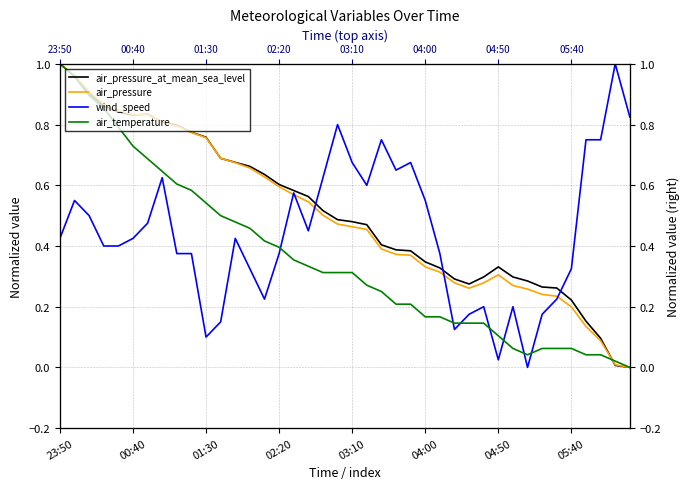

In air_pressure_at_mean_sea_level, how many points are higher than both neighbors (excluding endpoints)?

2